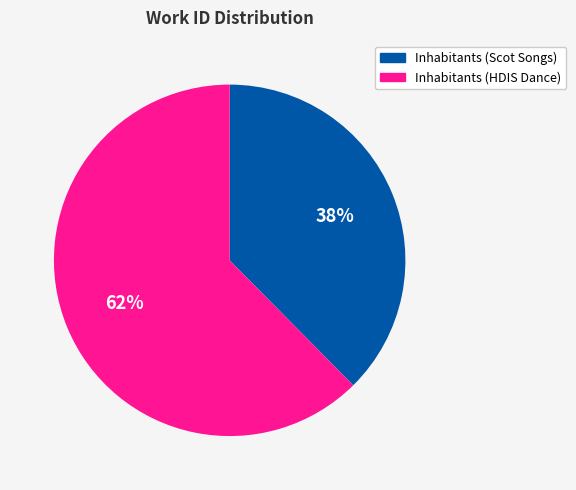

Which category accounts for the majority?

Inhabitants (HDIS Dance)